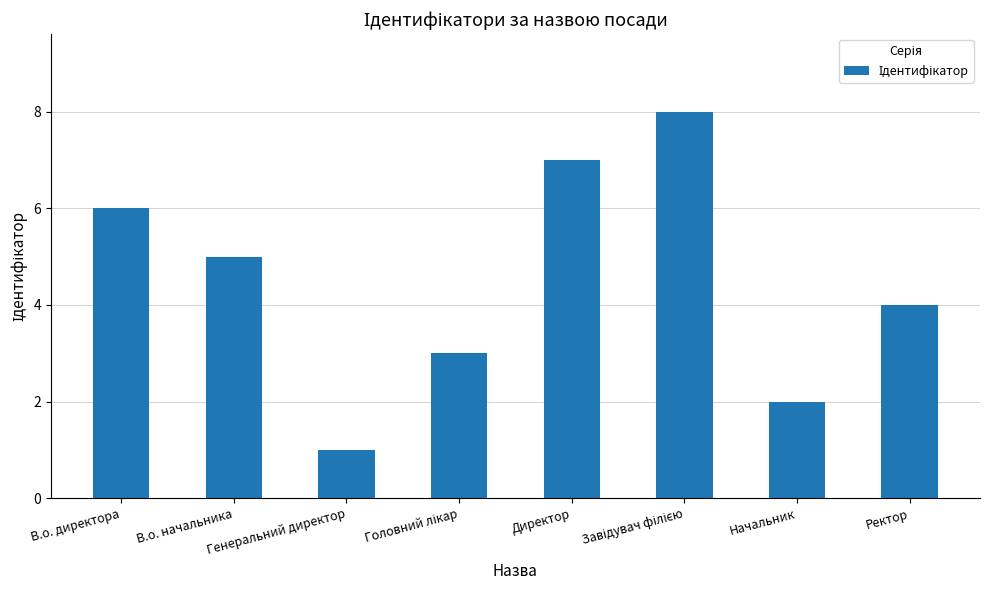

Read the value at Ректор.

4